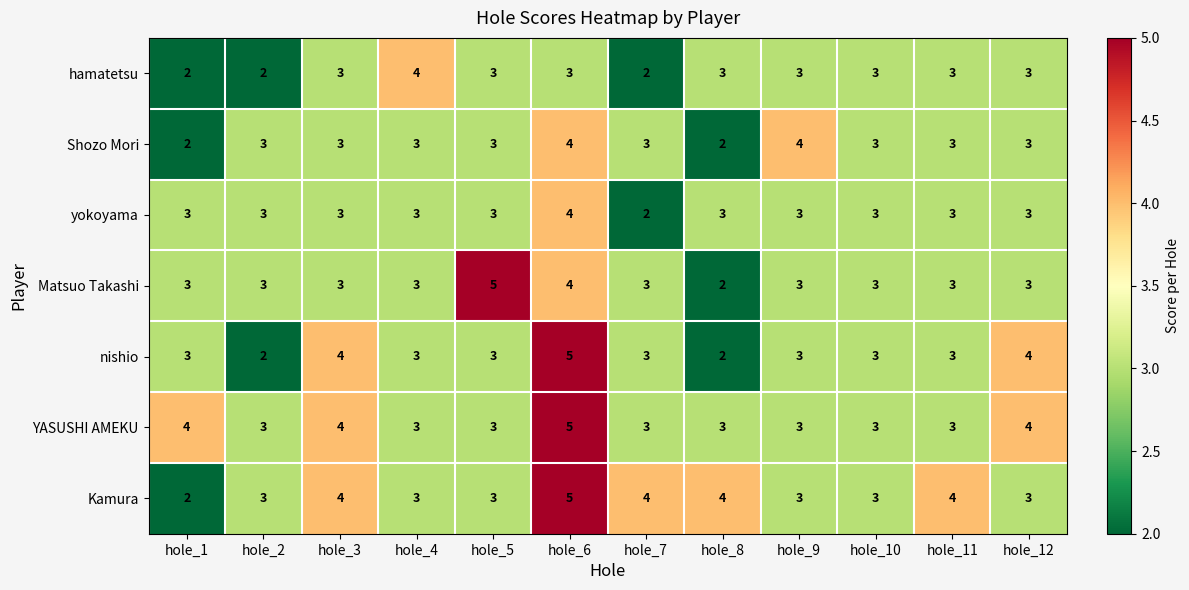

What is the sum of all yokoyama values?

36